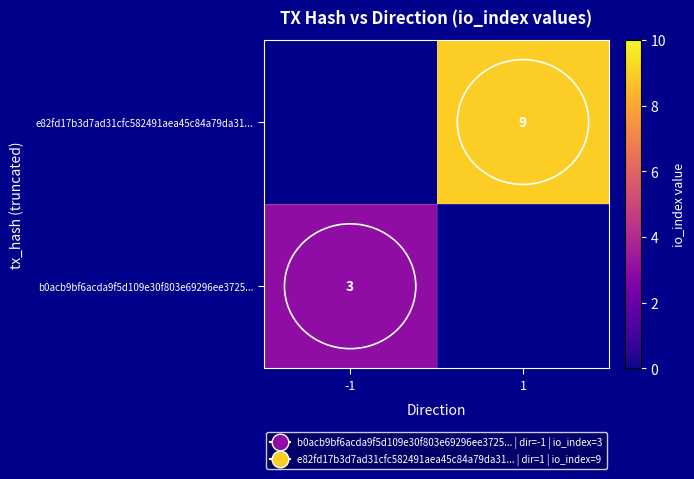

The value of b0acb9bf6acda9f5d109e30f803e69296ee3725... at -1 is 3. True or false?

True